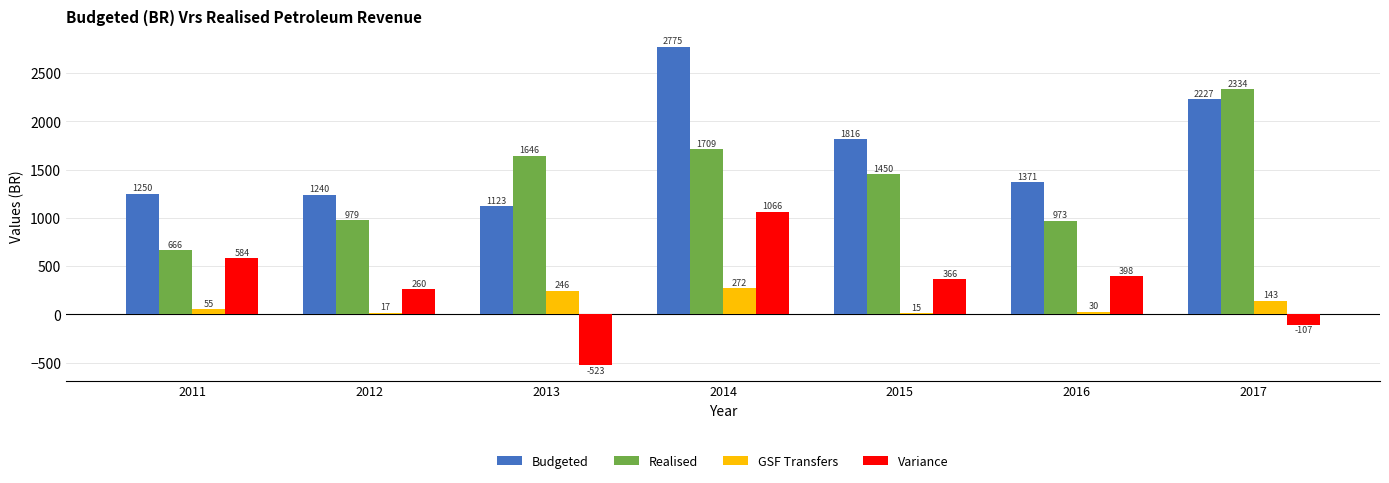

What is the total value across all series at 2015?

3648.0